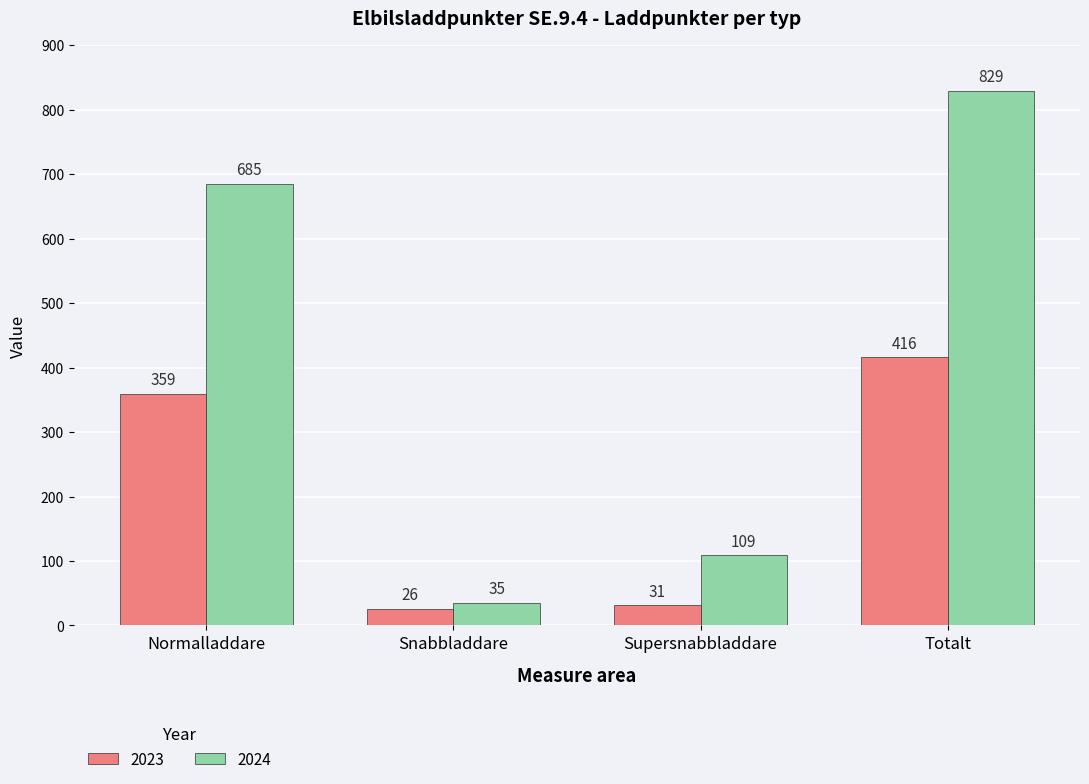

Which series changed the most between Supersnabbladdare and Totalt?

2024